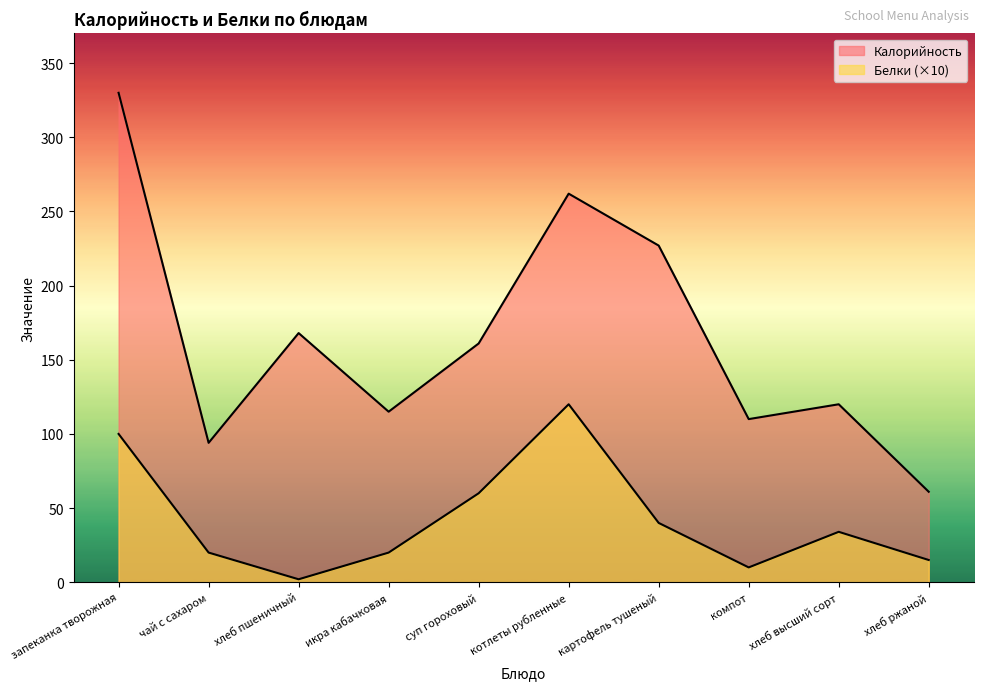

Count the number of data series in this chart.

2